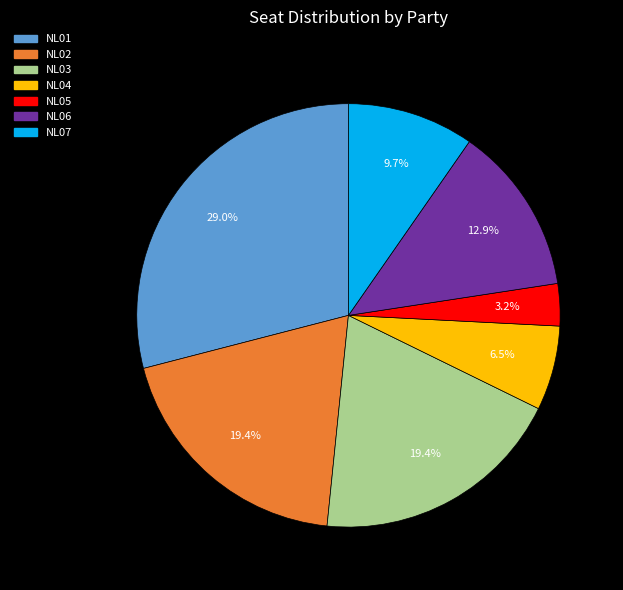

Between NL05 and NL03, which is larger?

NL03